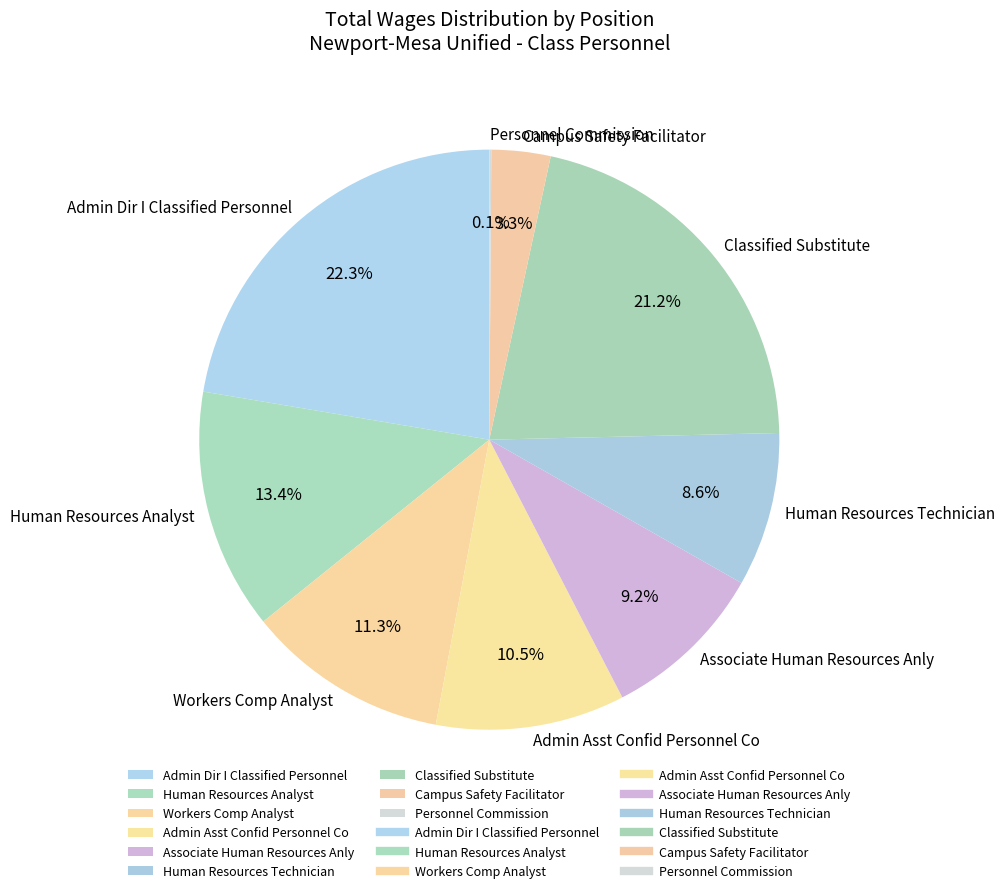

Which has a higher value, Associate Human Resources Anly or Classified Substitute?

Classified Substitute